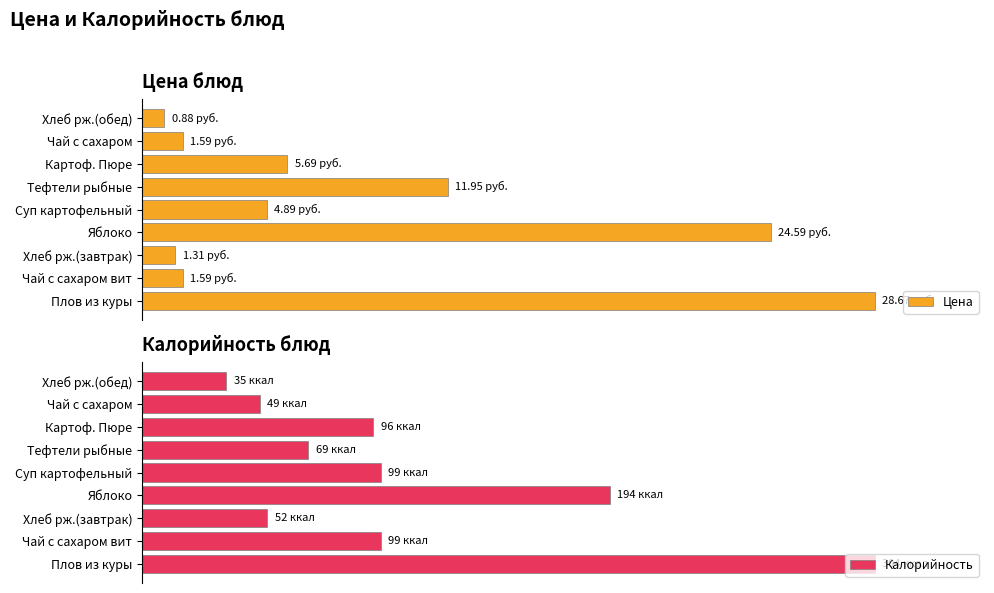

Which series has the widest spread of values?

Цена